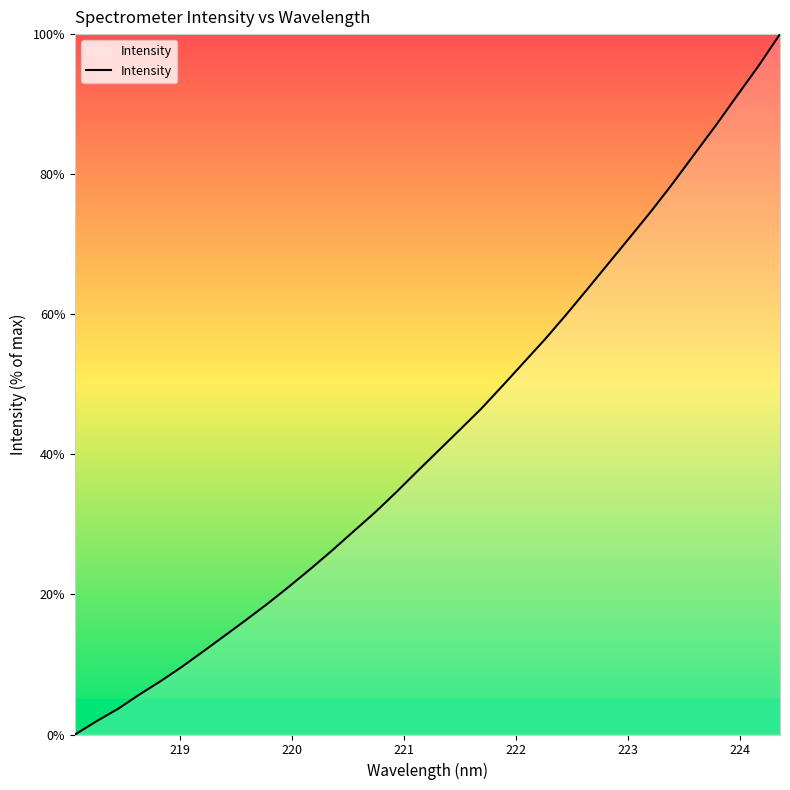

What is the maximum value shown in the chart?

100.0